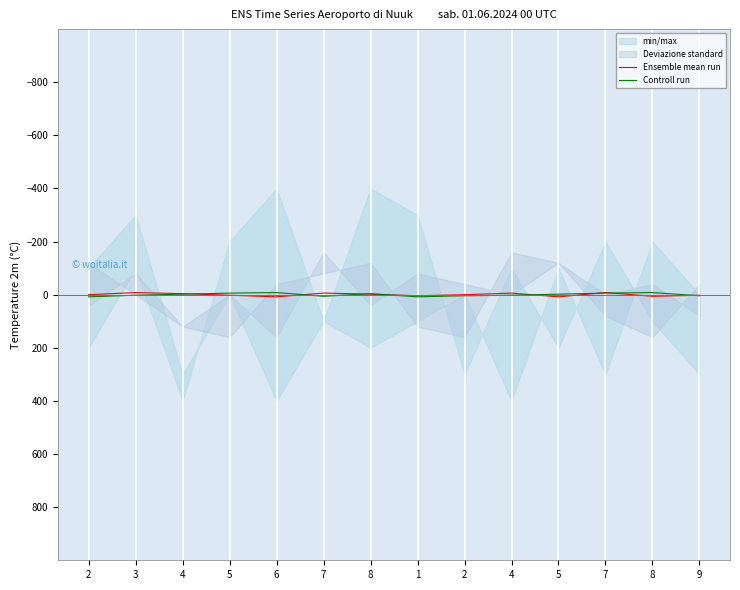

Is the value of Ensemble mean run at 9 greater than the value of Controll run at 7?

No